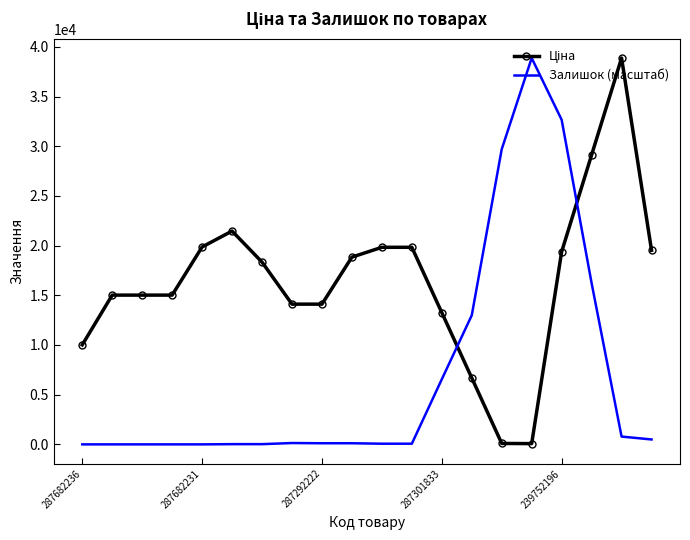

What is the sum of all Залишок (масштаб) values?

138812.6